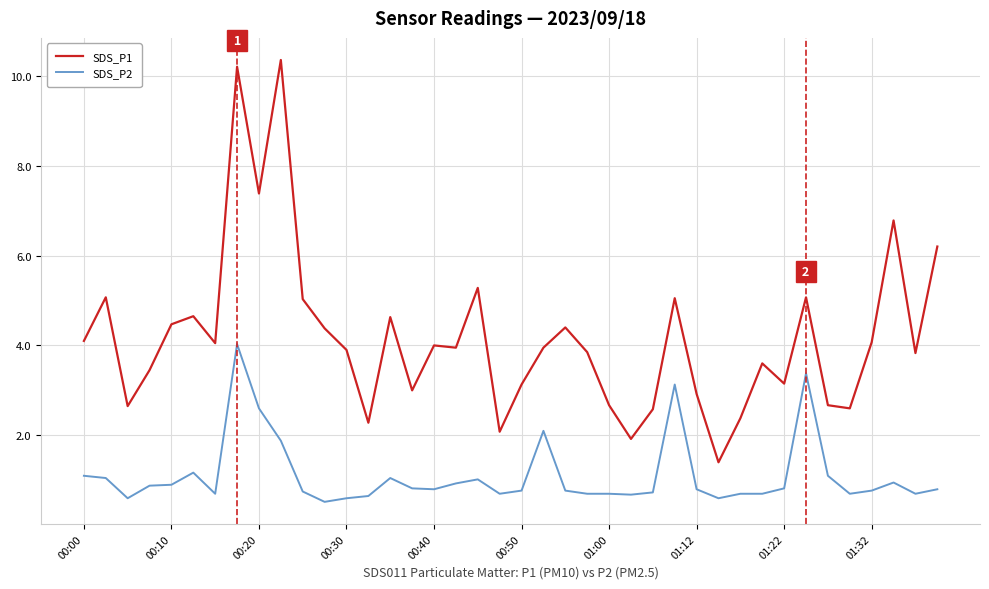

What are all the series names shown in the legend?

SDS_P1, SDS_P2